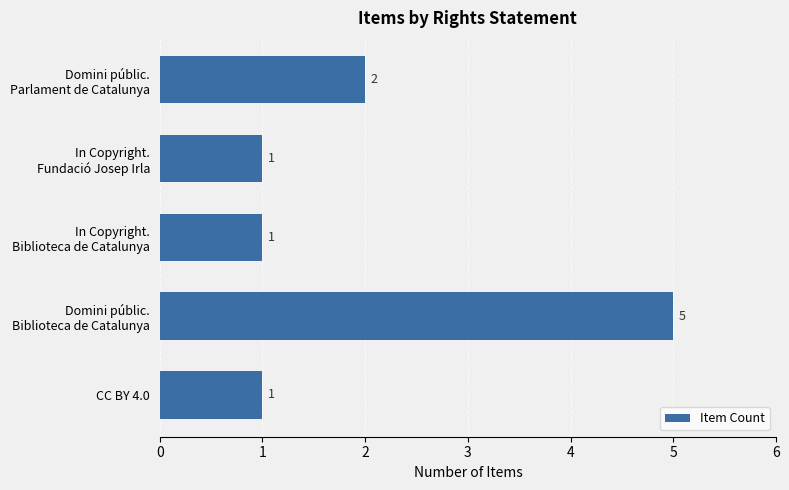

Reading bottom to top, what are all the values shown in this chart?

1	5	1	1	2